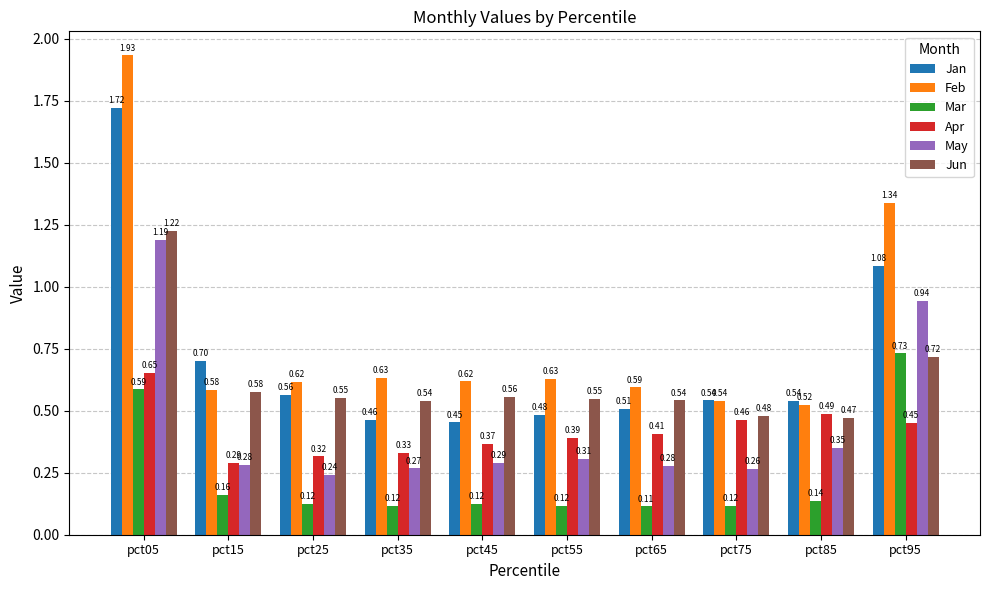

What is the highest value of the Mar series?

0.7